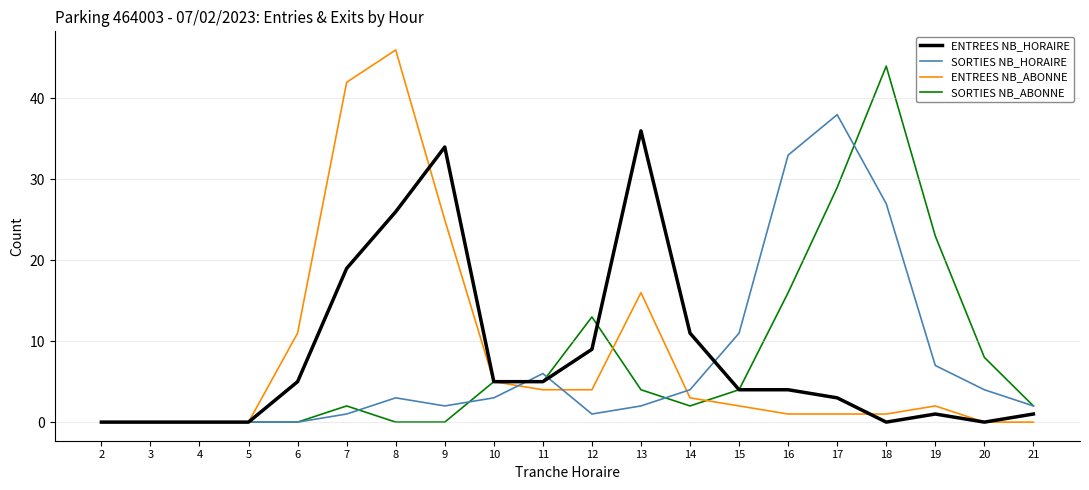

Which category has the highest value across all series?

8